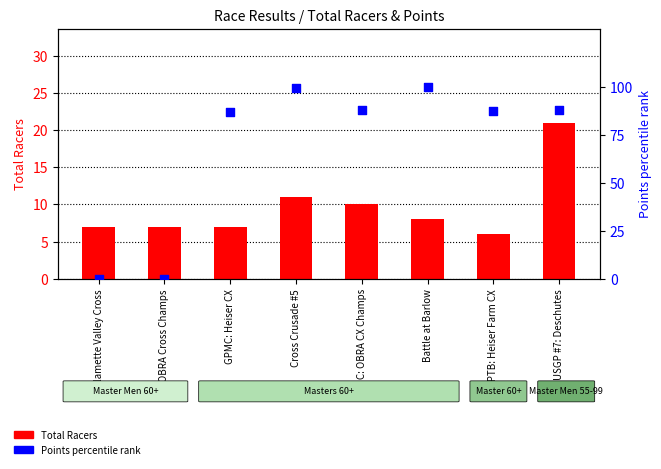

Which series contains the lowest Y value?

Points (percentile)